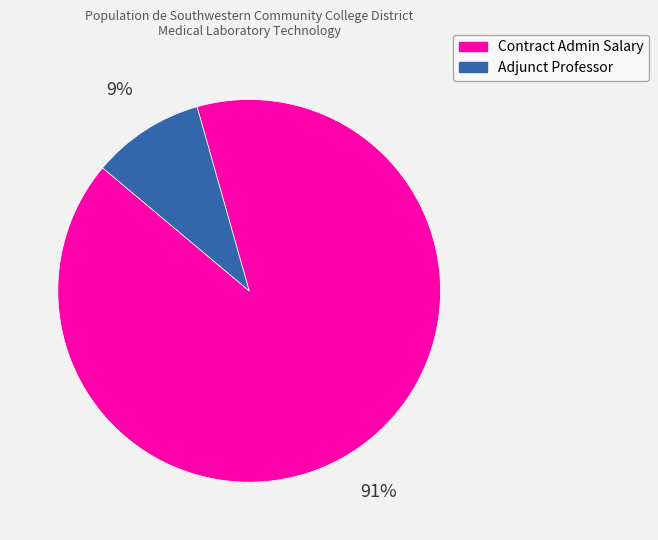

Count the number of slices in the pie.

2